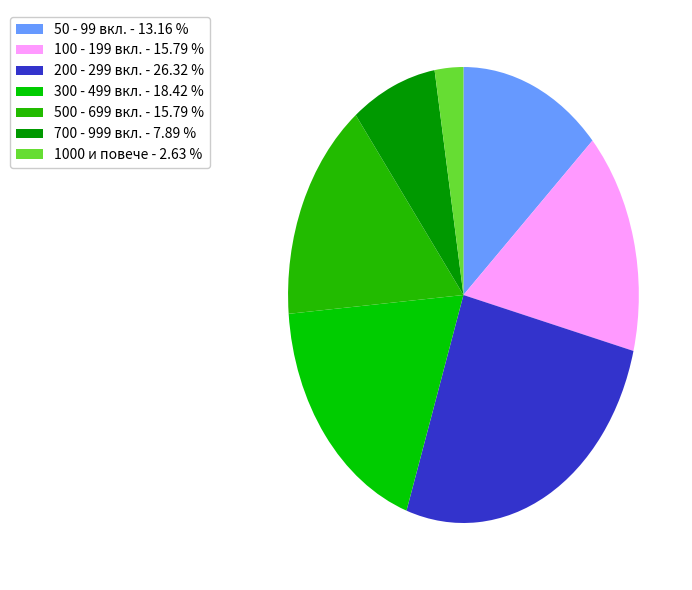

Is there a majority slice in this chart?

No